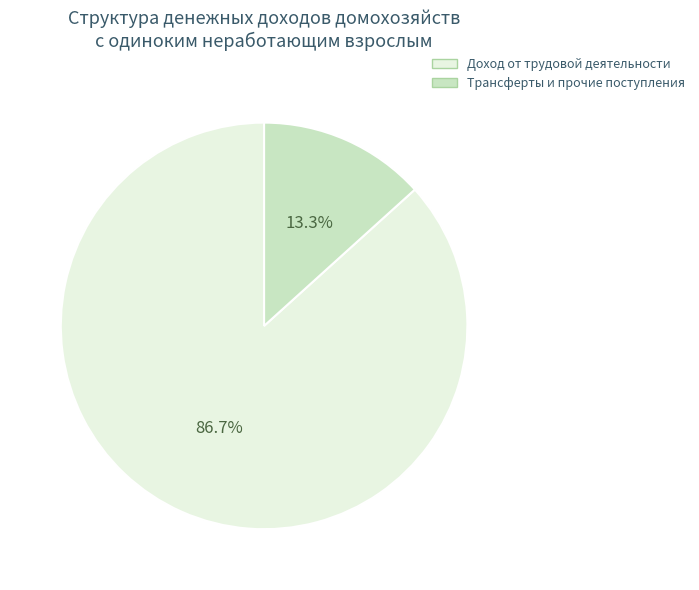

Is there any slice that represents more than half of the pie?

Yes